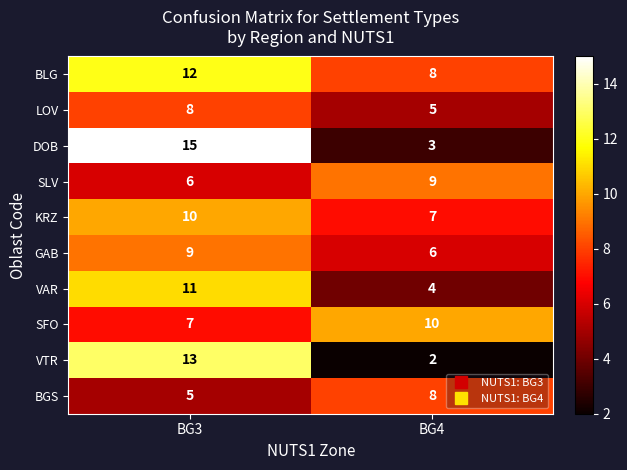

What is the minimum value for GAB?

6